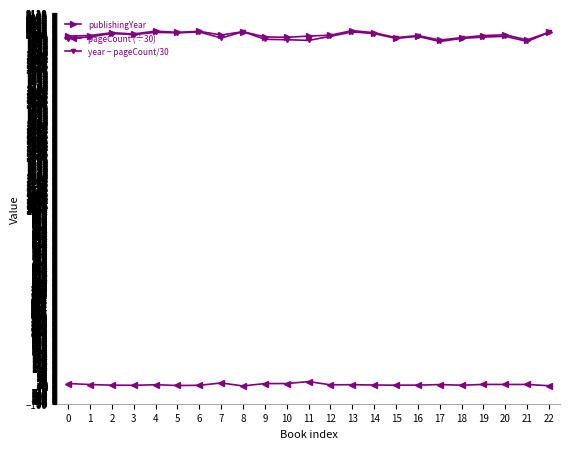

Is it true that publishingYear equals 1989.0 at 0?

True